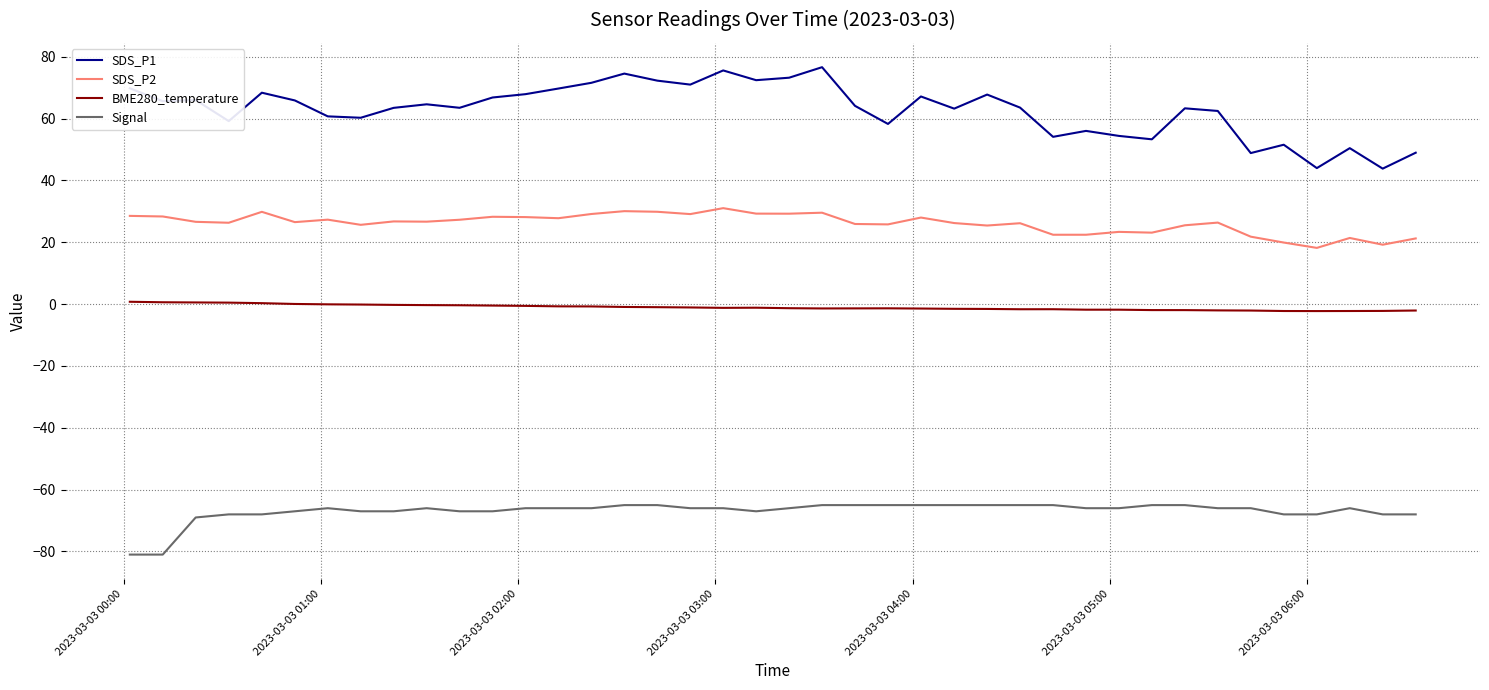

What is the minimum value shown in the chart?

-81.0